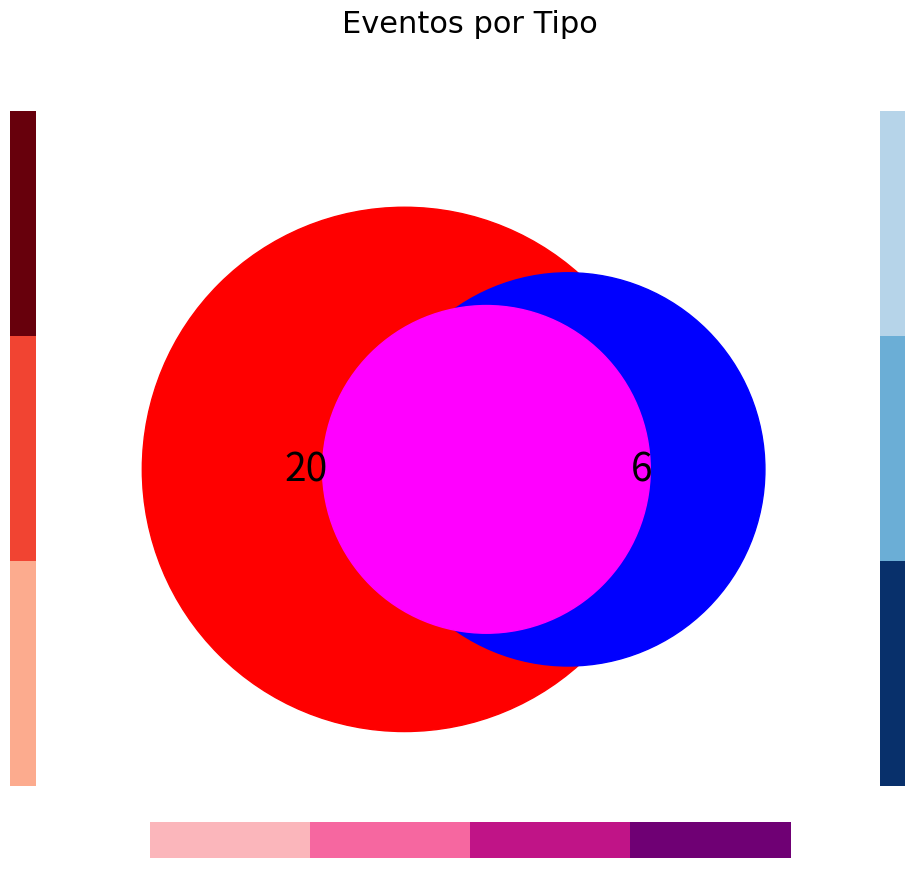

Does 2 represent more than half of the total?

No